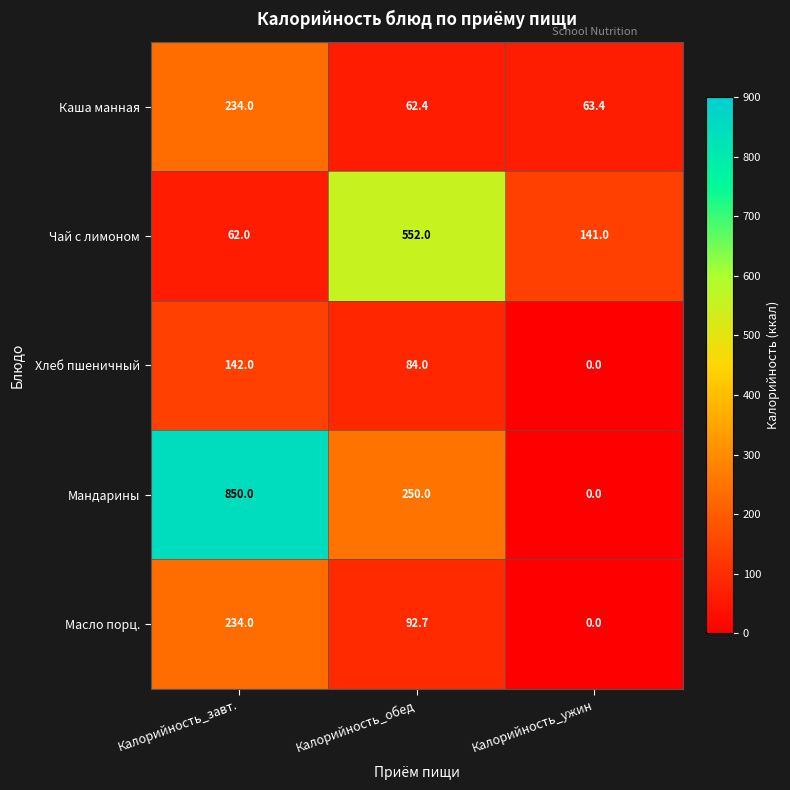

How many Хлеб пшеничный values are between 0 and 142?

3